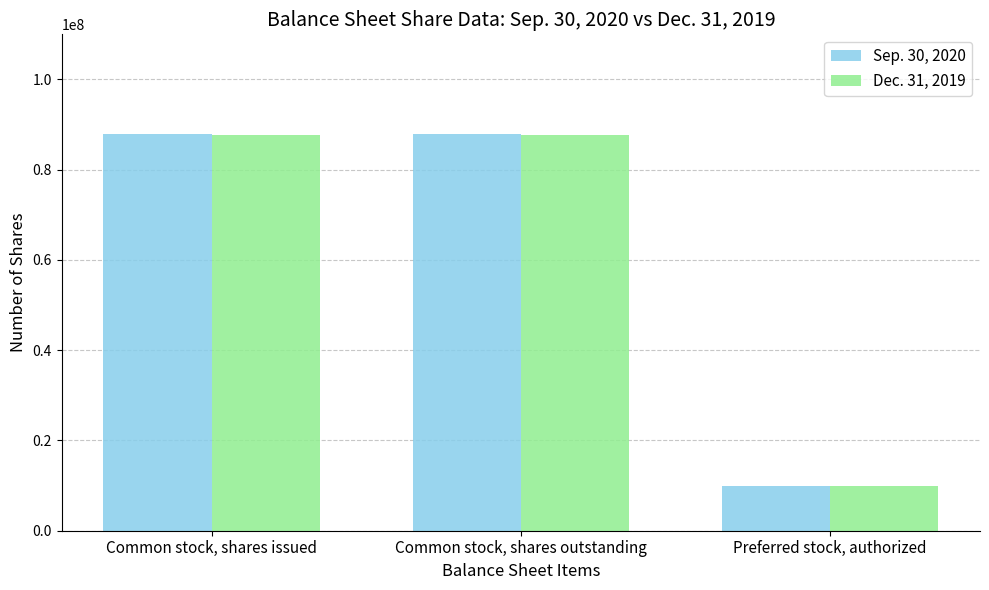

What is the approximate value of Dec. 31, 2019 at Common stock, shares issued, to the nearest 10?

87715590